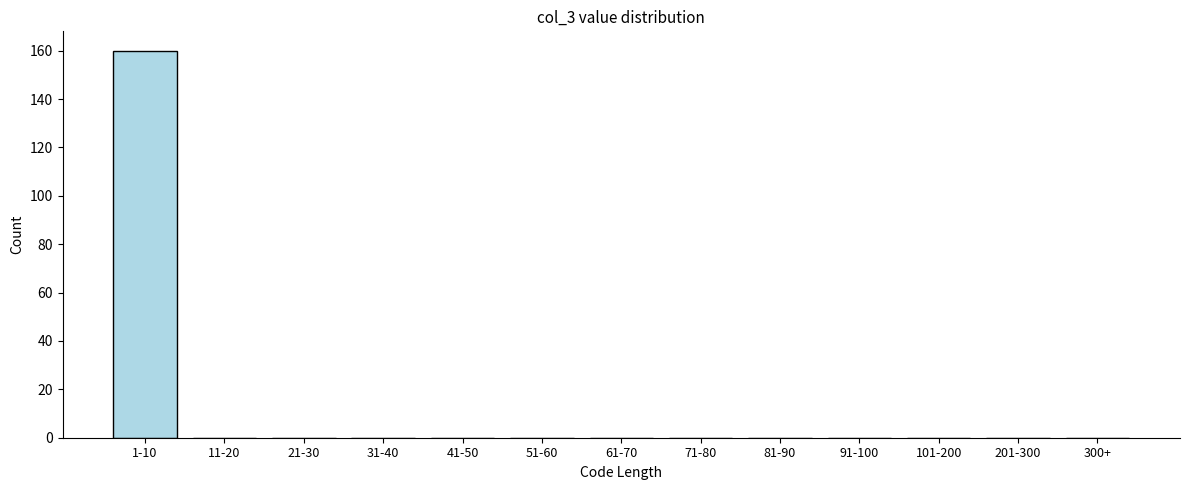

Reading left to right, extract all data points from this chart.

1-10=160	11-20=0	21-30=0	31-40=0	41-50=0	51-60=0	61-70=0	71-80=0	81-90=0	91-100=0	101-200=0	201-300=0	300+=0